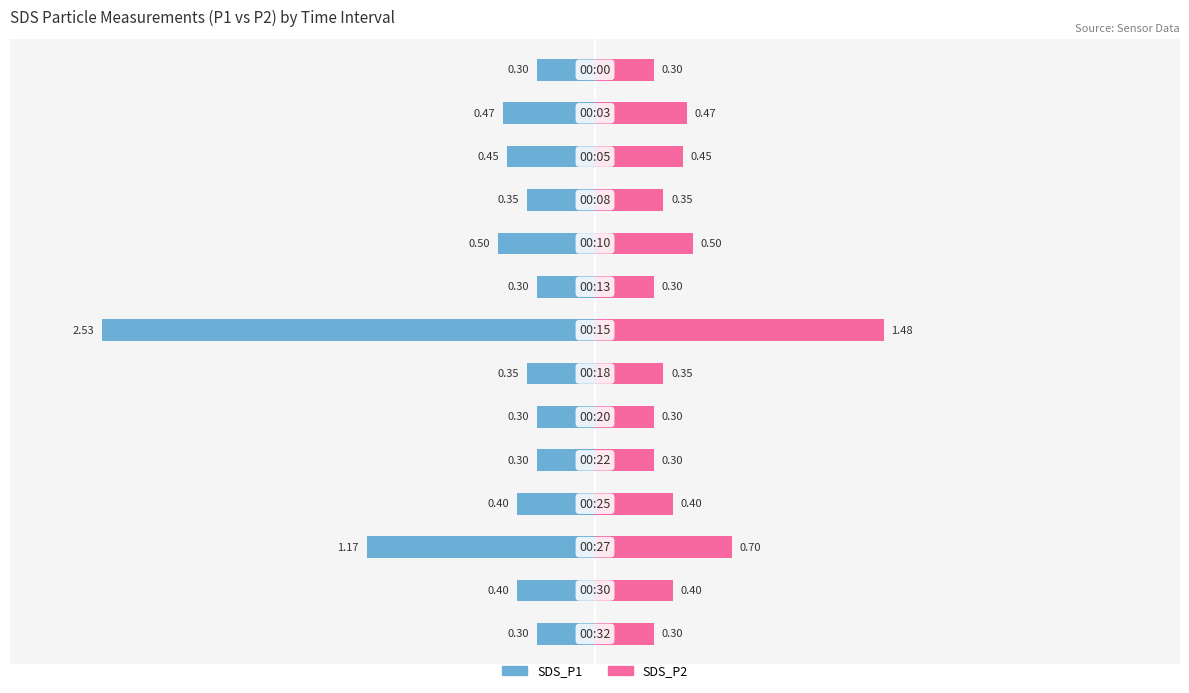

What is the sum of all SDS_P1 values?

-8.1